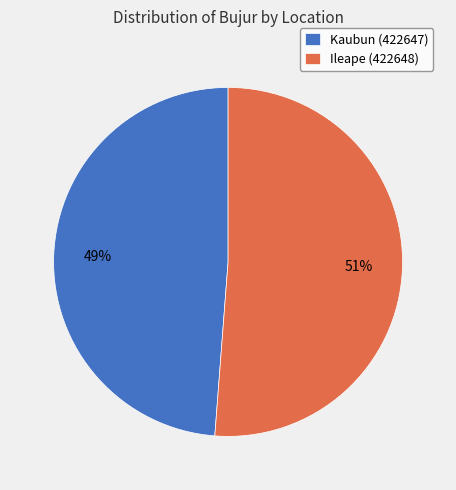

To the nearest percent, what is the difference between the Ileape (422648) and Kaubun (422647) slice percentages?

2%